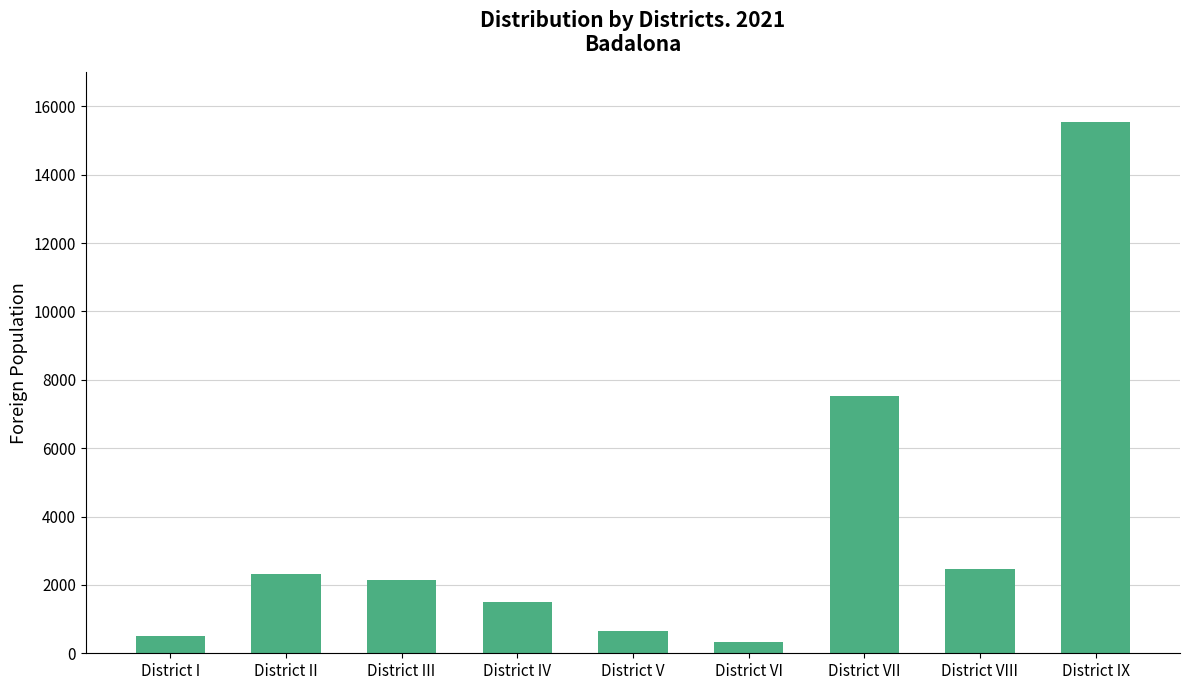

What is the smallest value displayed?

316